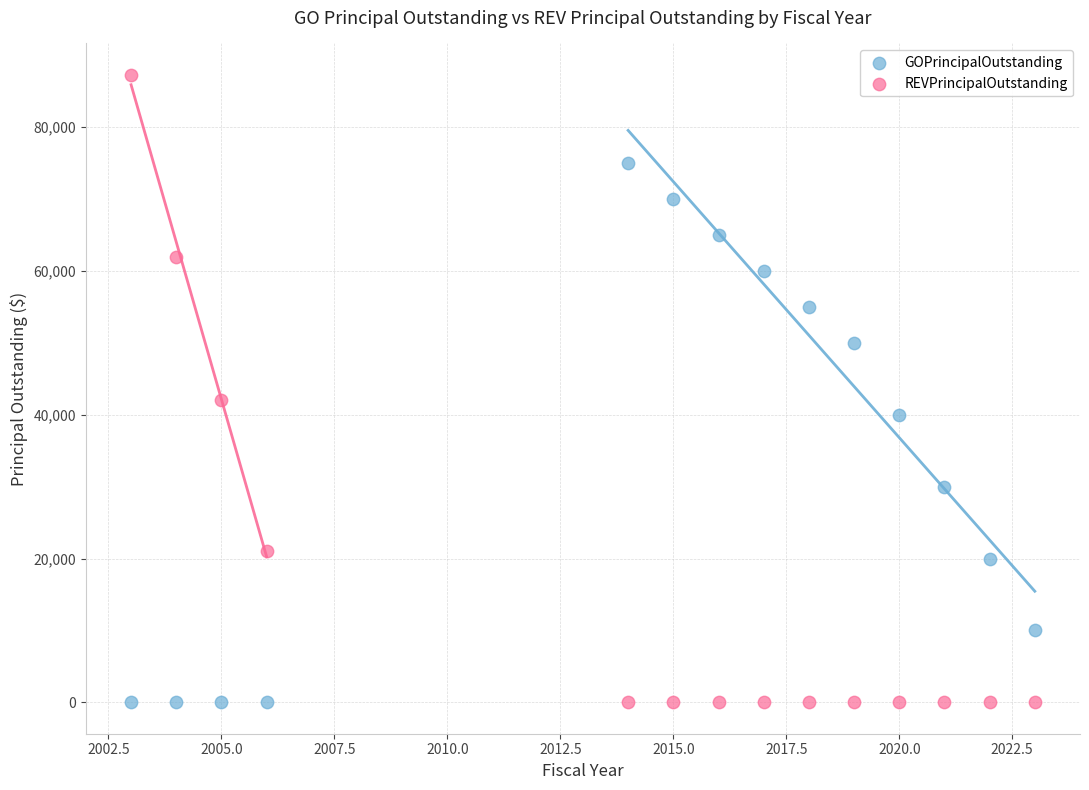

What are all the series names shown in the legend?

GOPrincipalOutstanding, REVPrincipalOutstanding